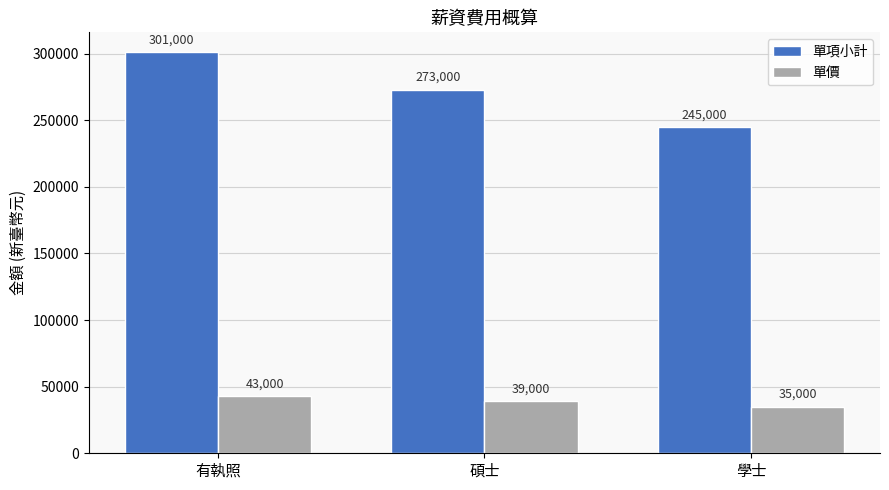

How many bars are there in each group?

2